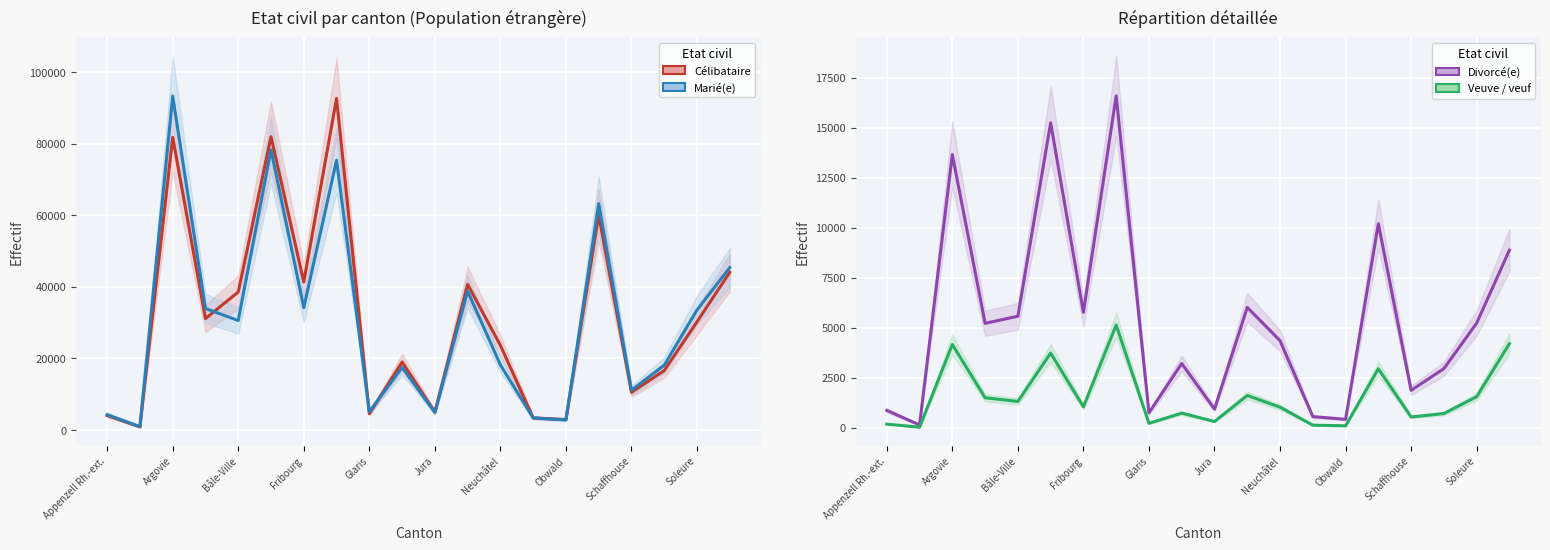

Which series has the widest spread of values?

Marié(e)